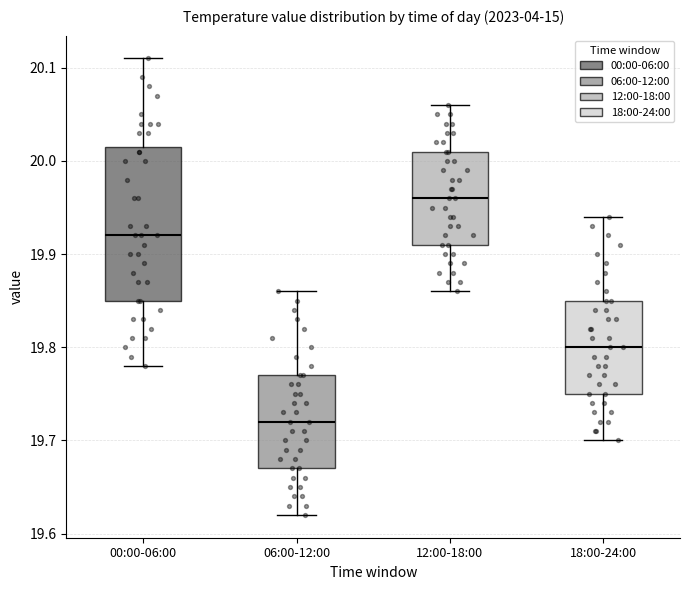

Reading left to right, read every box against the y-axis: the position of its median line, the range the box covers, and the ends of its whiskers. The values are not printed on the chart, so give them approximately, as read against the axis.

00:00-06:00: median 19.92, box 19.85 to 20.02, whiskers 19.78 to 20.11
06:00-12:00: median 19.72, box 19.67 to 19.77, whiskers 19.62 to 19.86
12:00-18:00: median 19.96, box 19.91 to 20.01, whiskers 19.86 to 20.06
18:00-24:00: median 19.80, box 19.75 to 19.85, whiskers 19.70 to 19.94